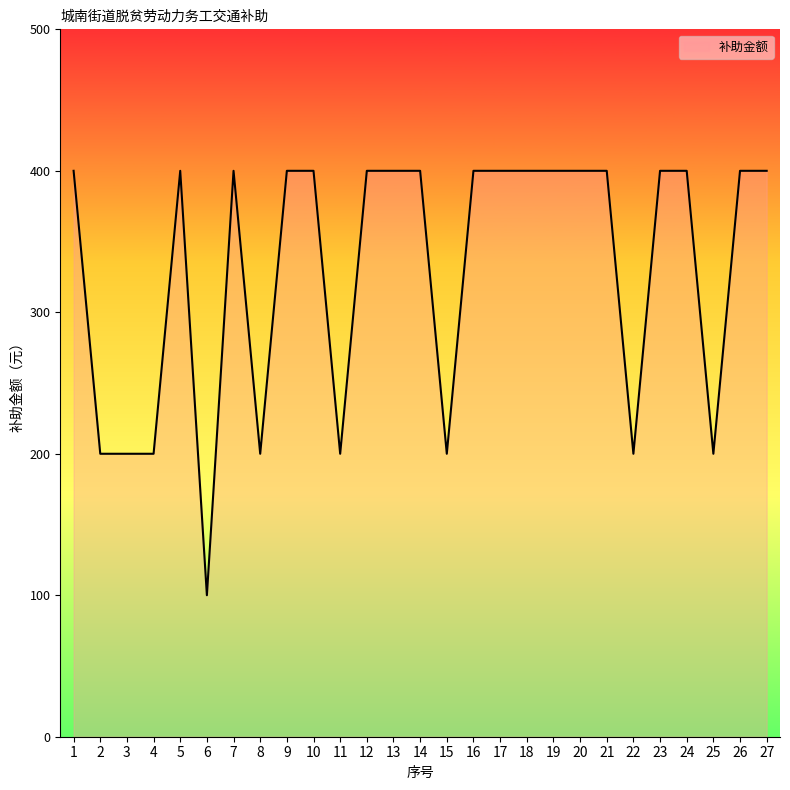

What is the ratio of the value at 19 to the value at 16?

1.0